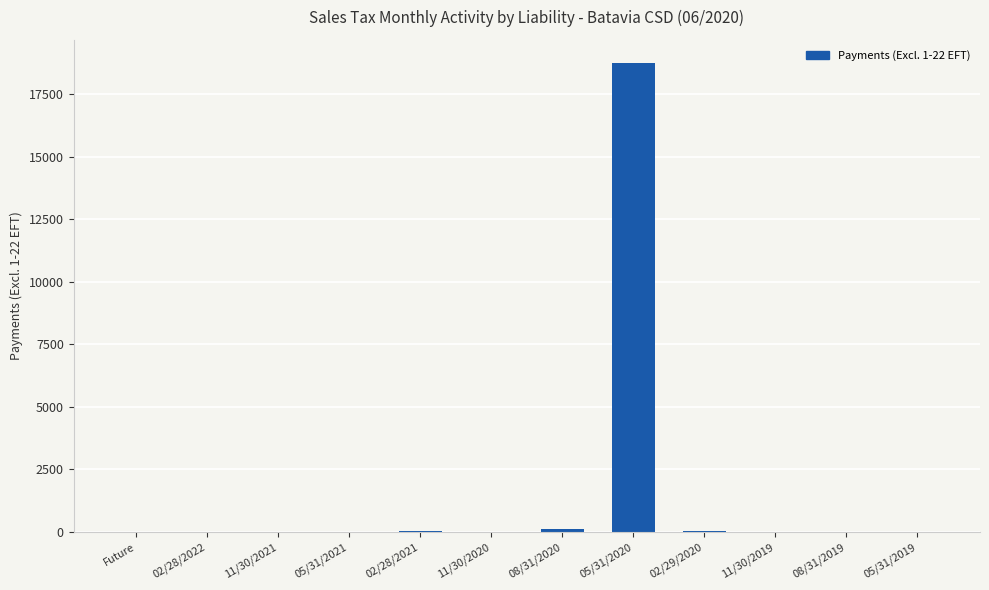

What is the average value?

1576.8